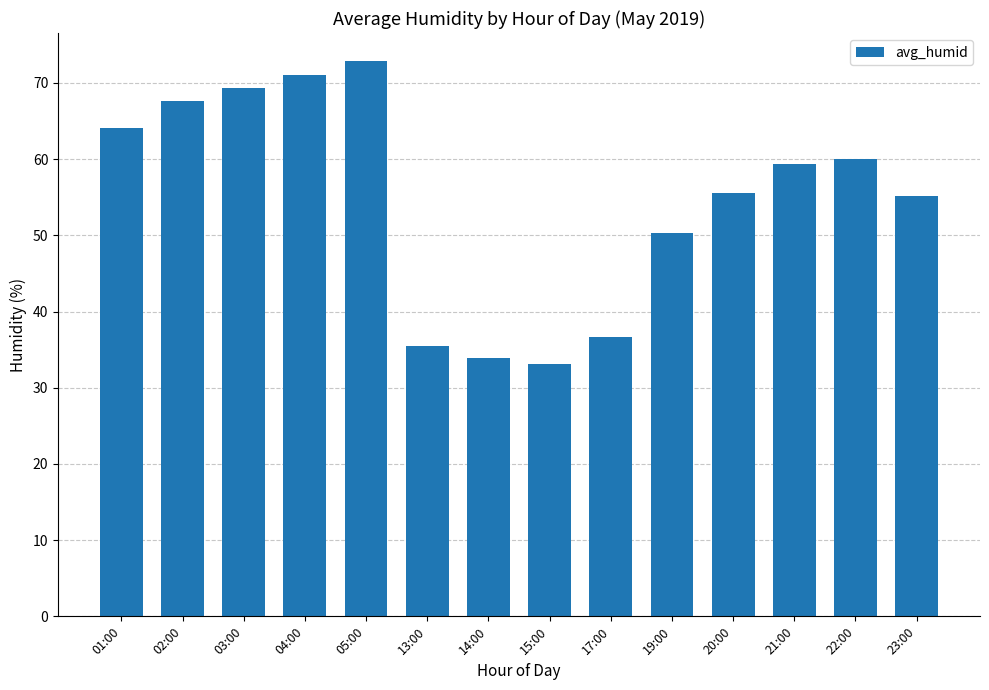

At which category does the chart reach its peak across all series?

05:00